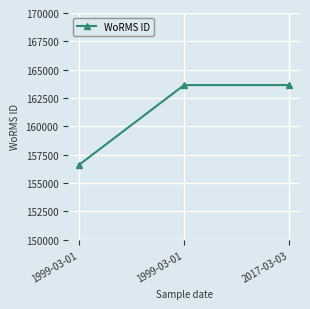

Reading left to right, list all the values displayed in this chart.

156598	163646	163646